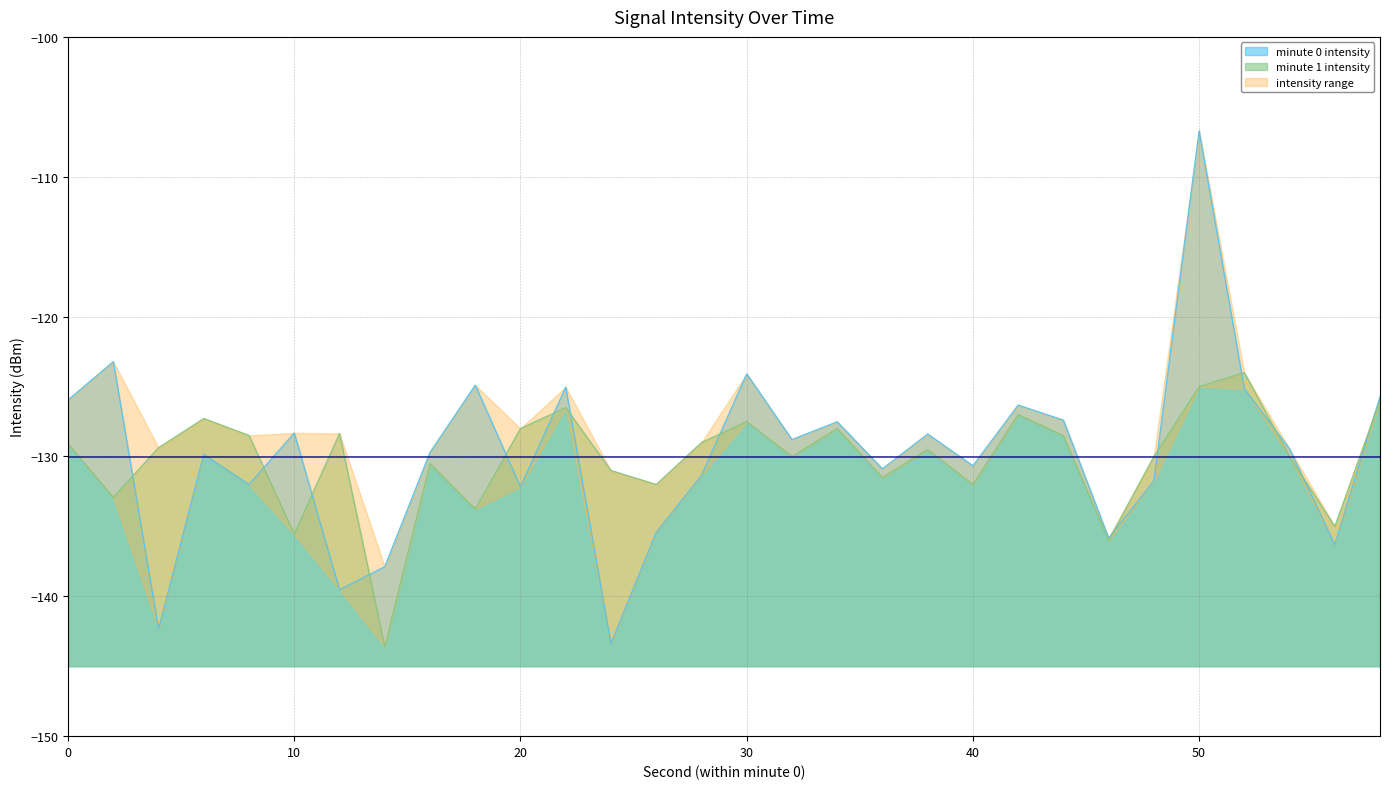

The value of minute 0 intensity at 10 is -128.3. True or false?

True